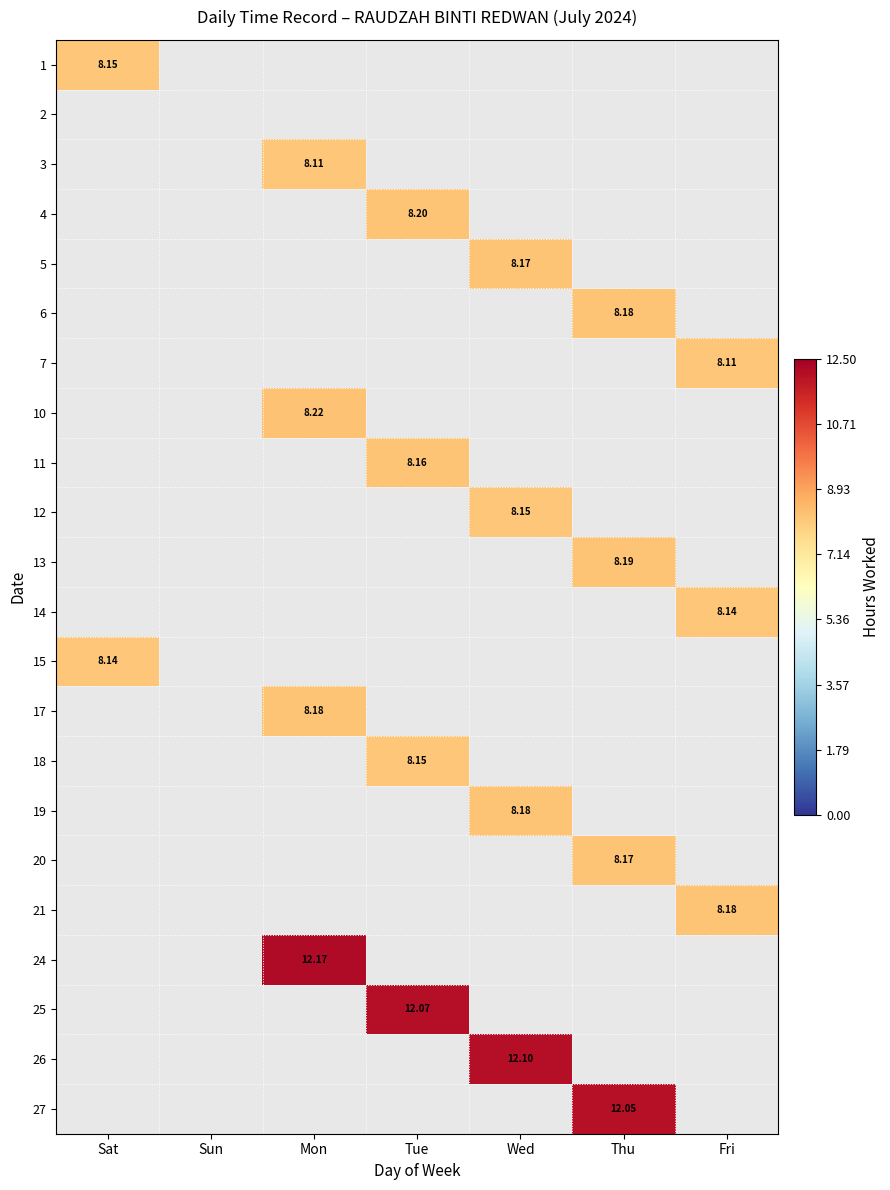

How many values in 10 are above zero?

1